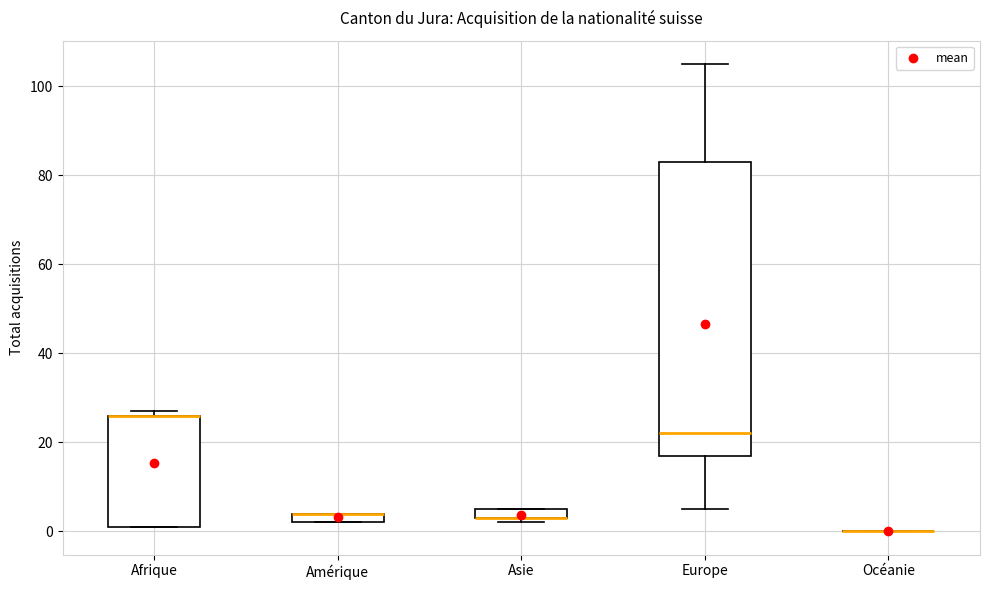

Where is the upper edge of the box for Amérique on the y-axis? The values are not printed on the chart, so give them approximately, as read against the axis.

4